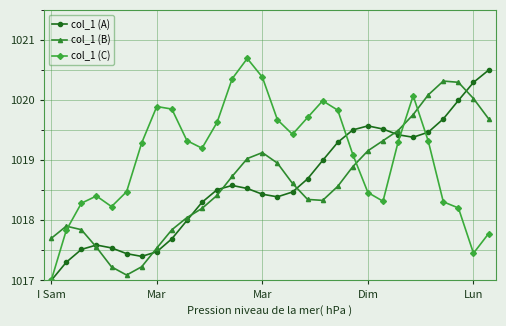

What is the minimum value for col_1 (A)?

1017.0